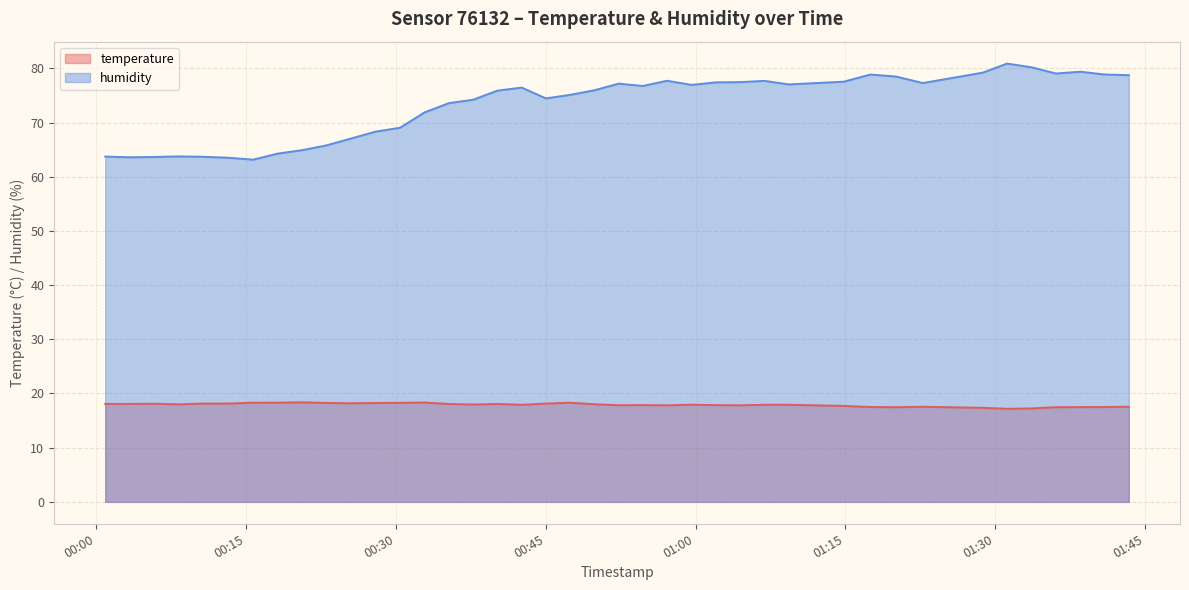

What is the difference between the second highest and minimum values in the temperature series?

1.1